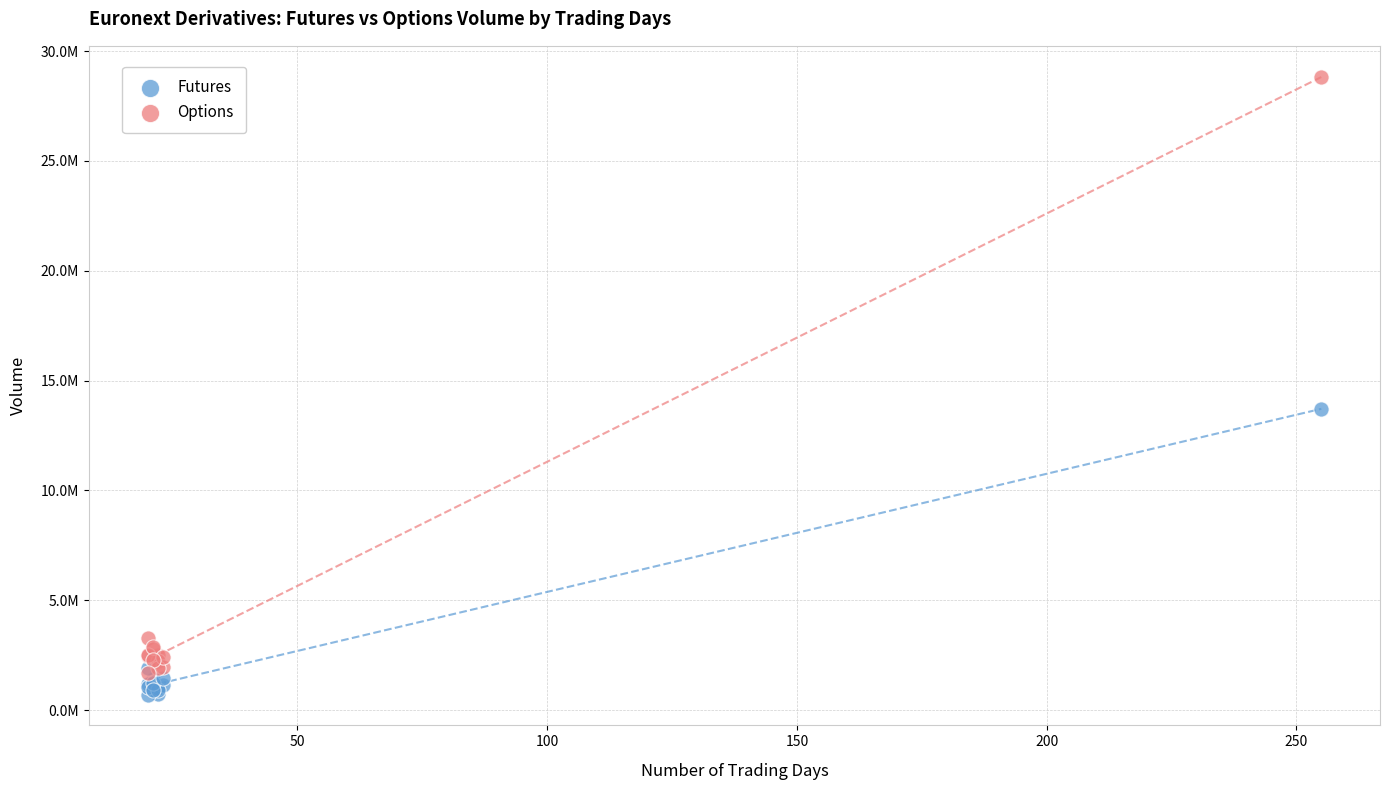

What are all the series names shown in the legend?

Futures, Options